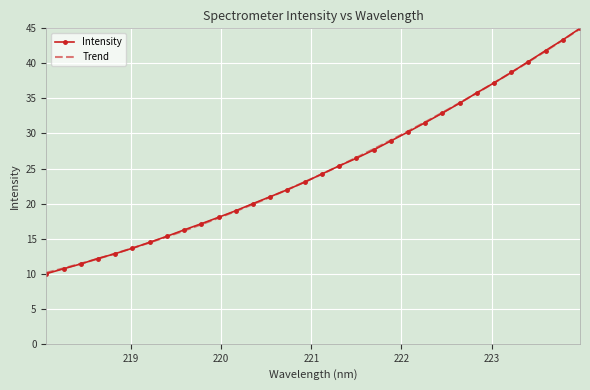

What is the ratio of the value at 218.6332 to the value at 221.4993?

0.5